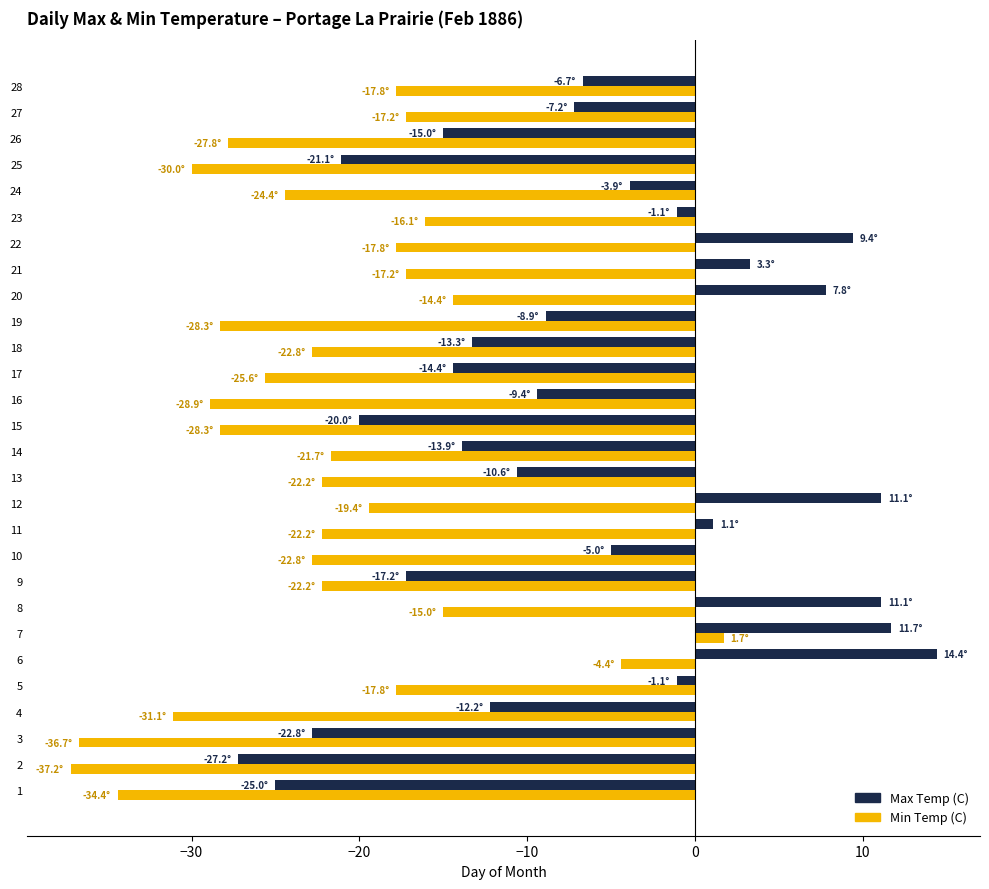

What is the sum of all Max Temp (C) values?

-186.1